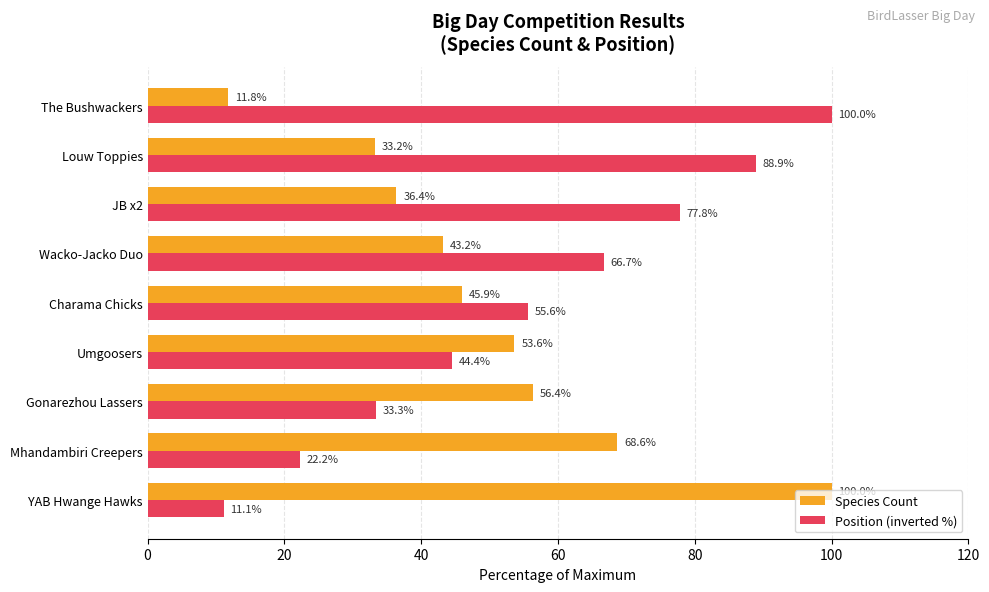

At which category is the sum across all series the highest?

Louw Toppies